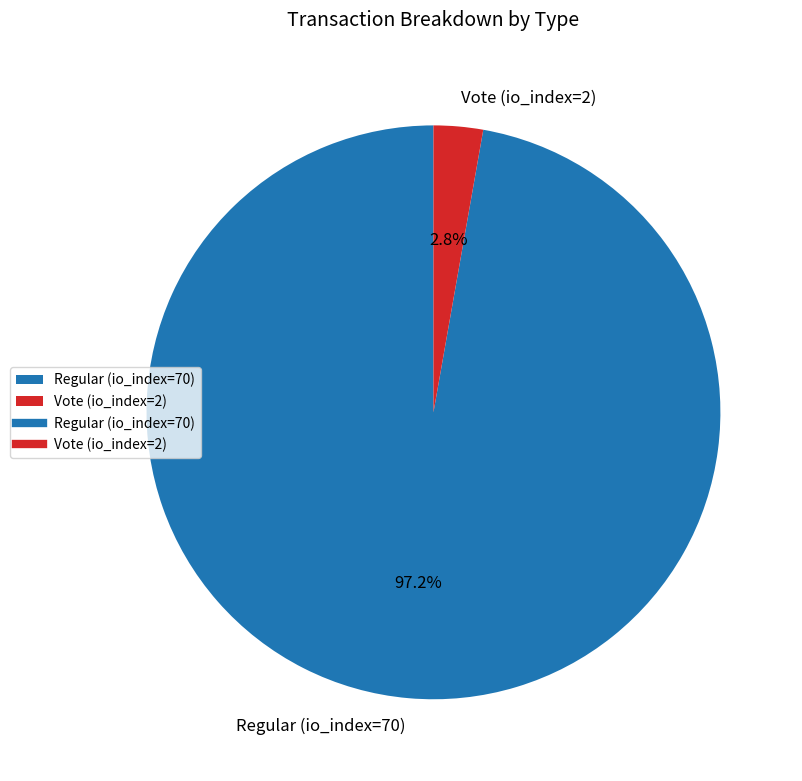

To the nearest percent, what is the combined percentage of Regular (io_index=70) and Vote (io_index=2)?

100%